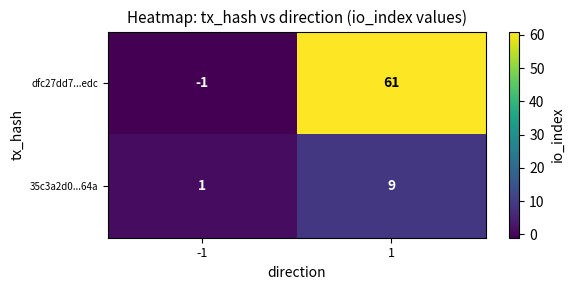

Which series has the largest range (max minus min)?

dfc27dd7...edc